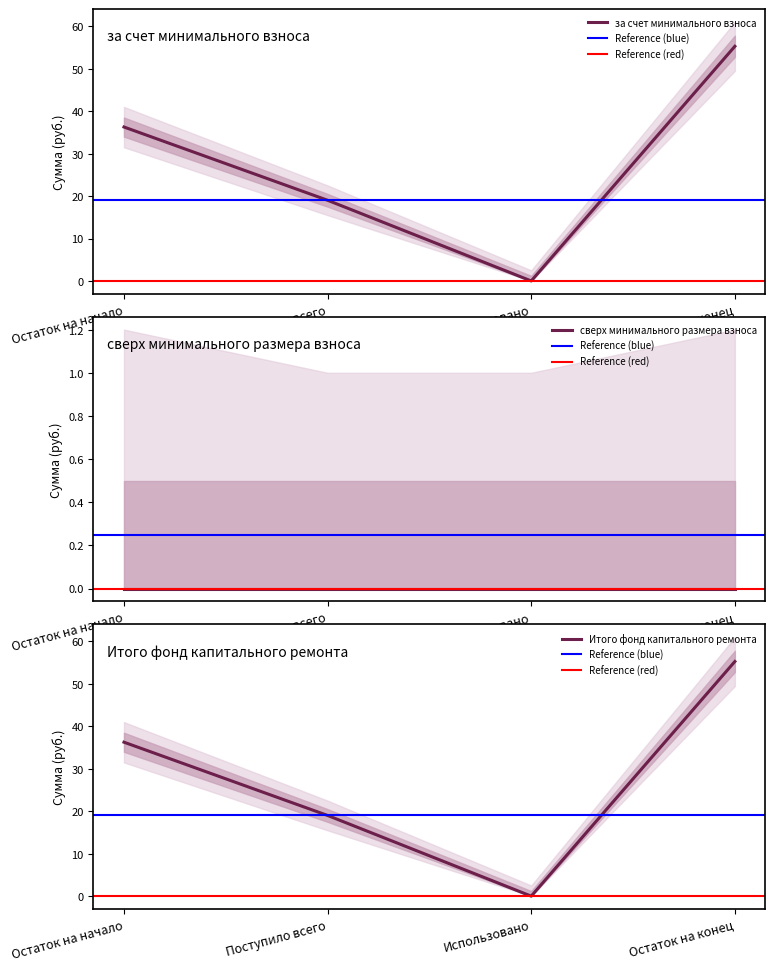

At which label does Итого фонд капитального ремонта reach its minimum?

Использовано